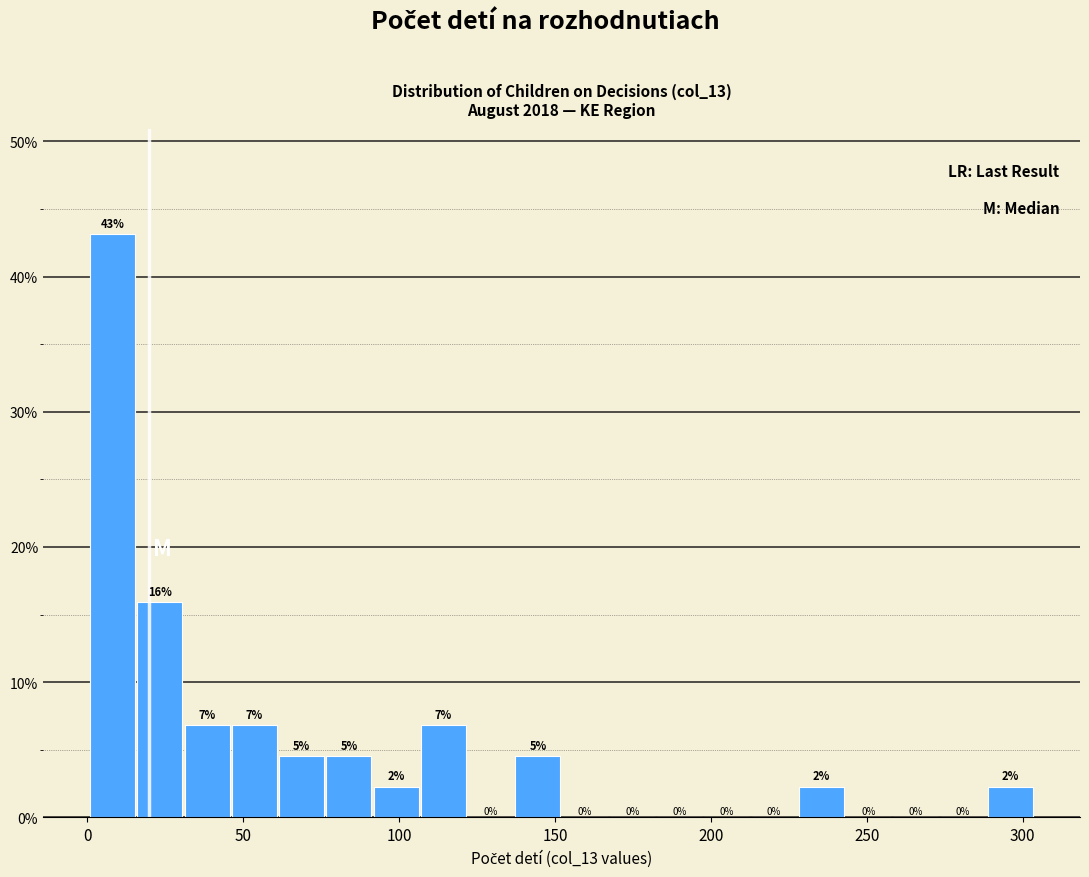

Read against the x-axis, roughly where is the centre of the tallest bar?

10